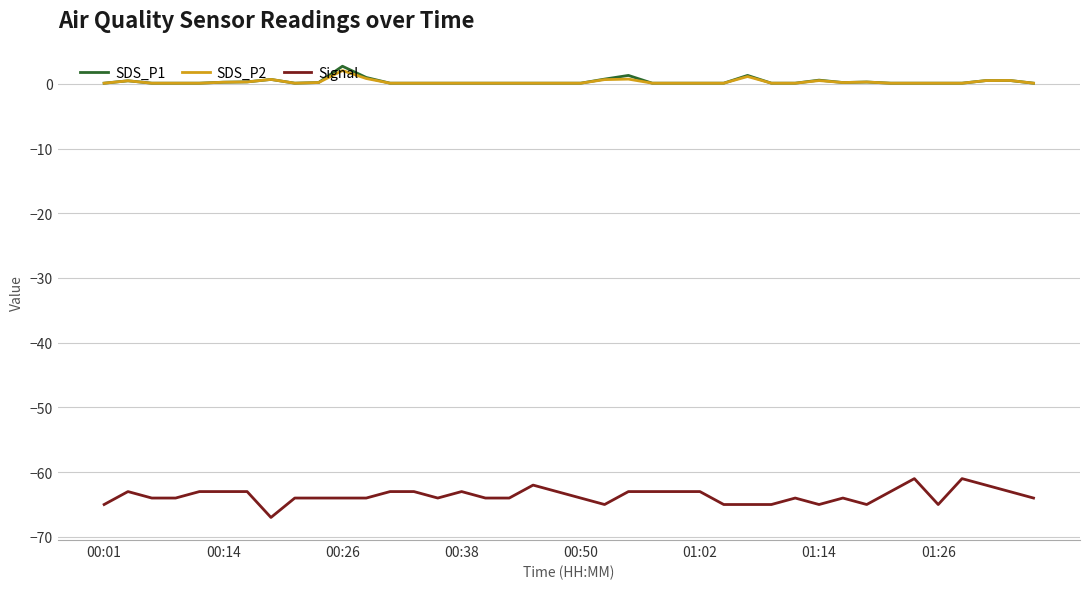

Which series has the widest spread of values?

Signal